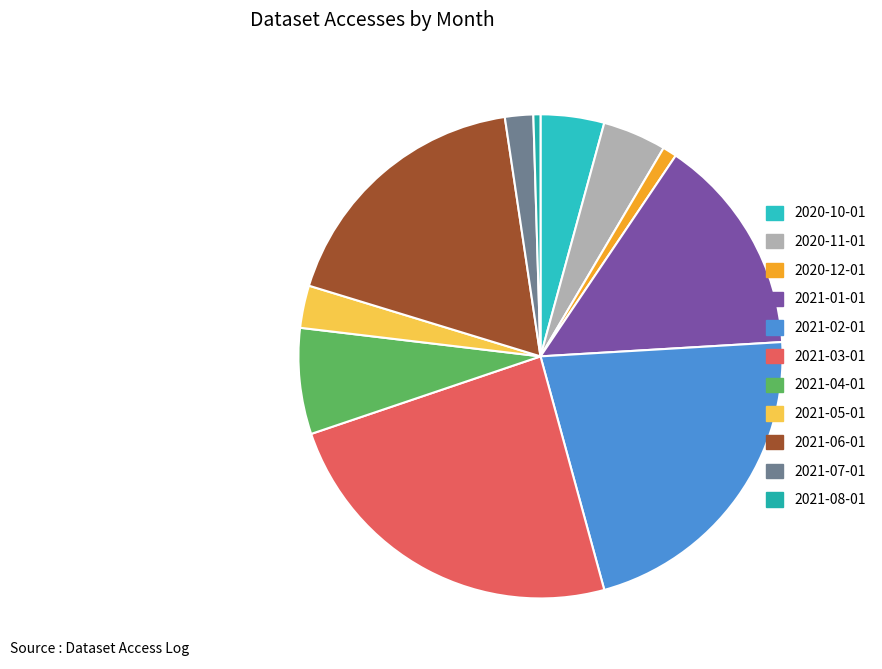

Which has a higher value, 2021-04-01 or 2021-02-01?

2021-02-01